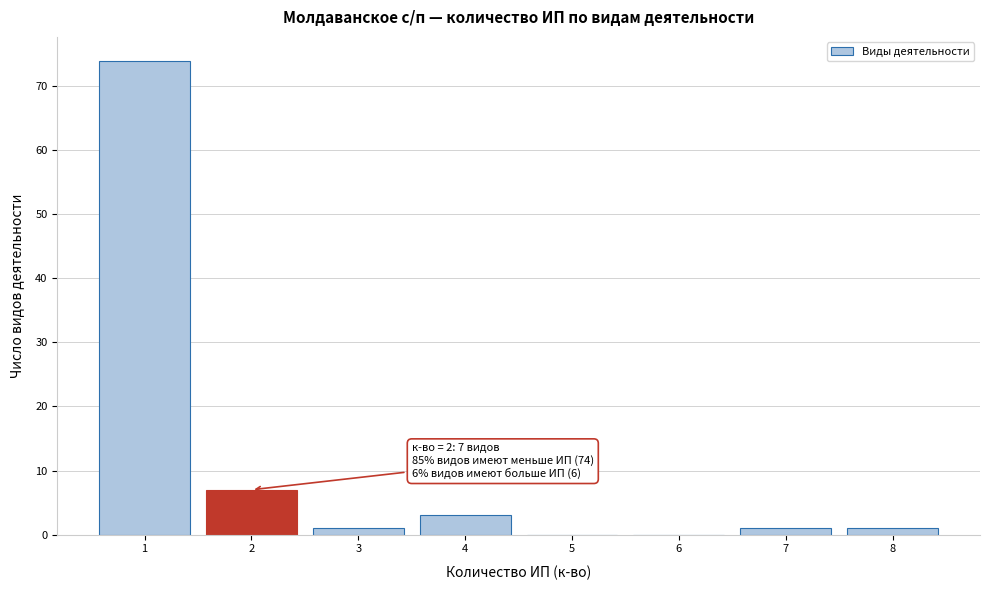

Over which range of the x-axis is the bar tallest?

0.5 to 1.5